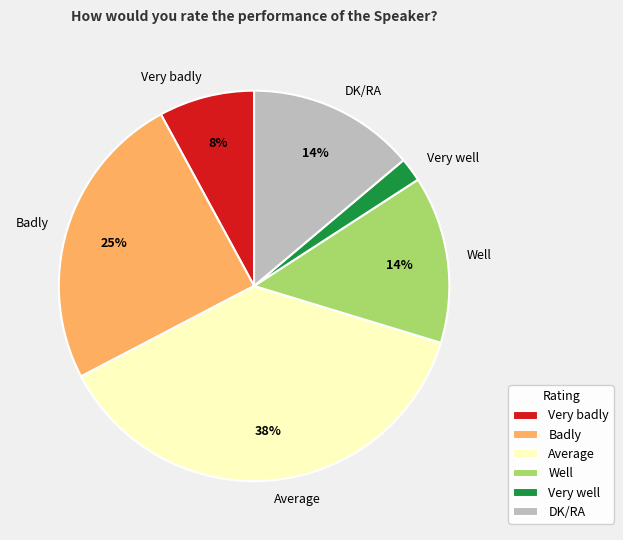

True or false: Very well accounts for 2% of the total.

True